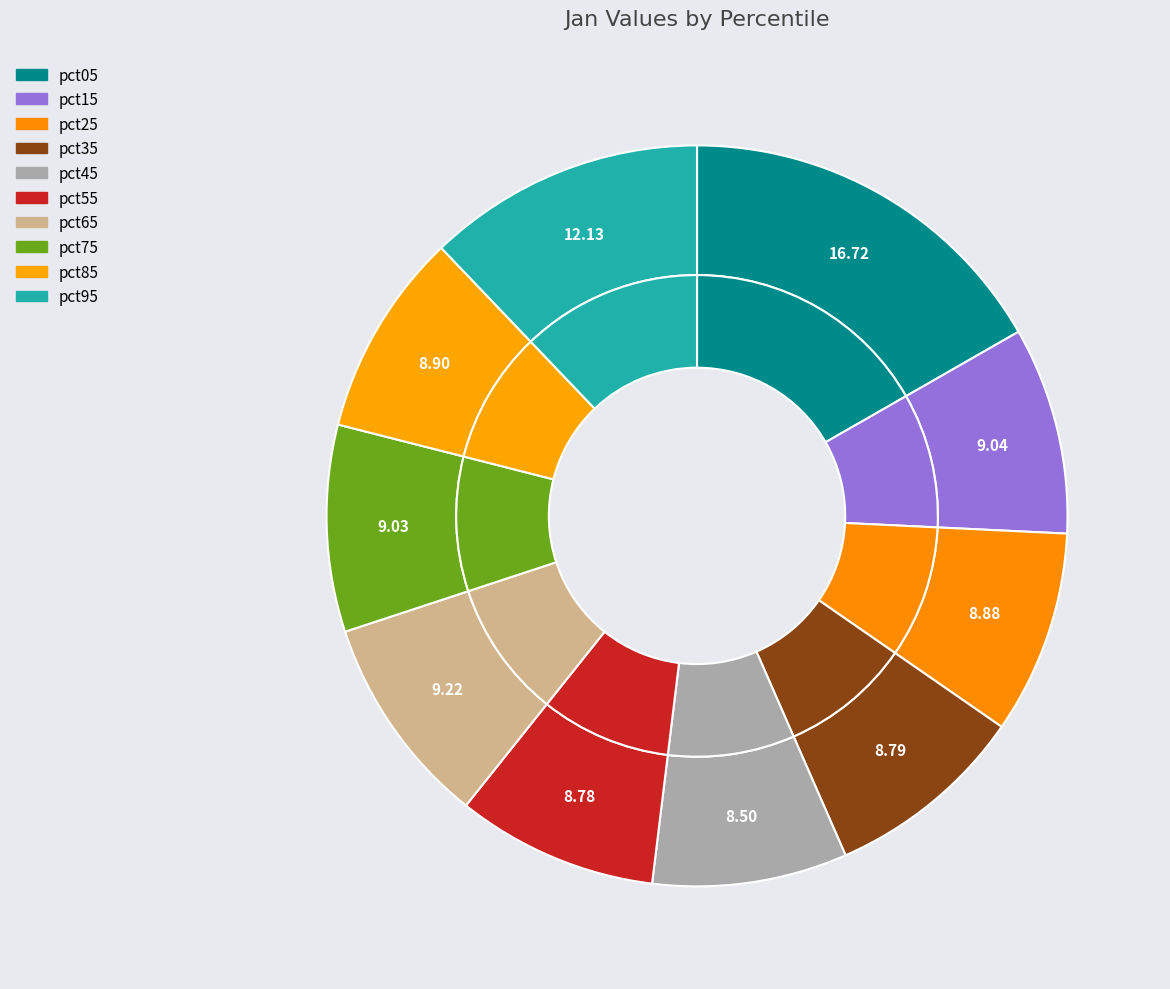

Is the sum of pct65 and pct95 greater than half?

No